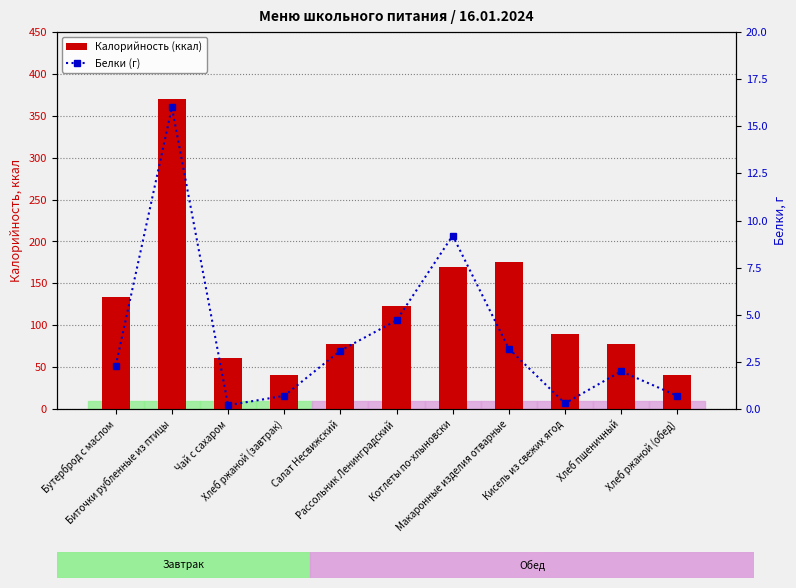

What is the difference between the second highest and second lowest values in the Калорийность (ккал) series?

134.0